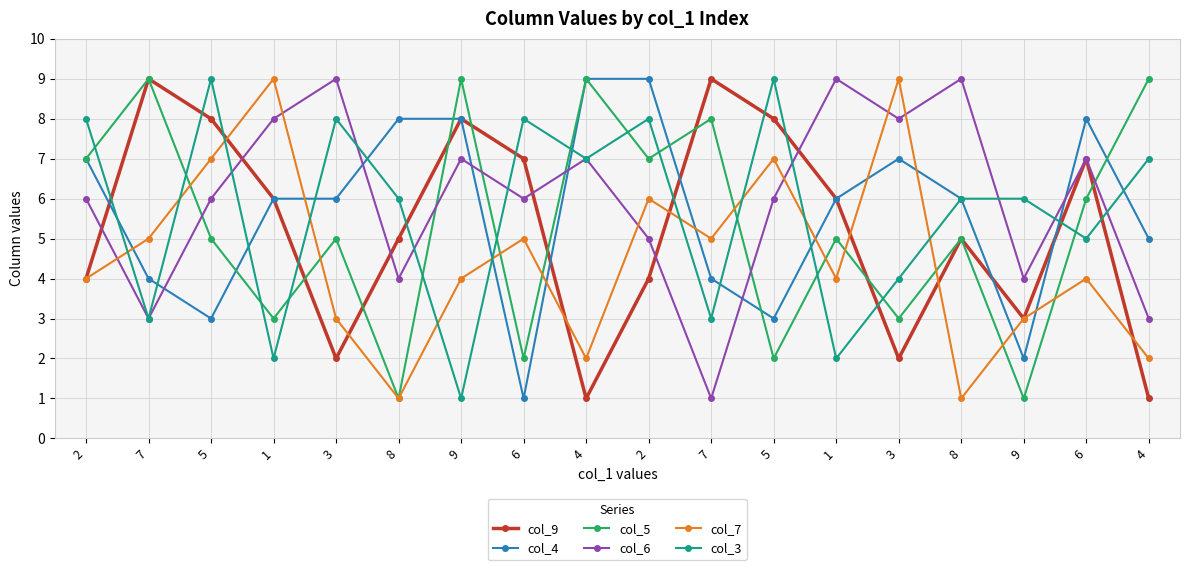

How many interior local peaks does the col_5 series have?

7